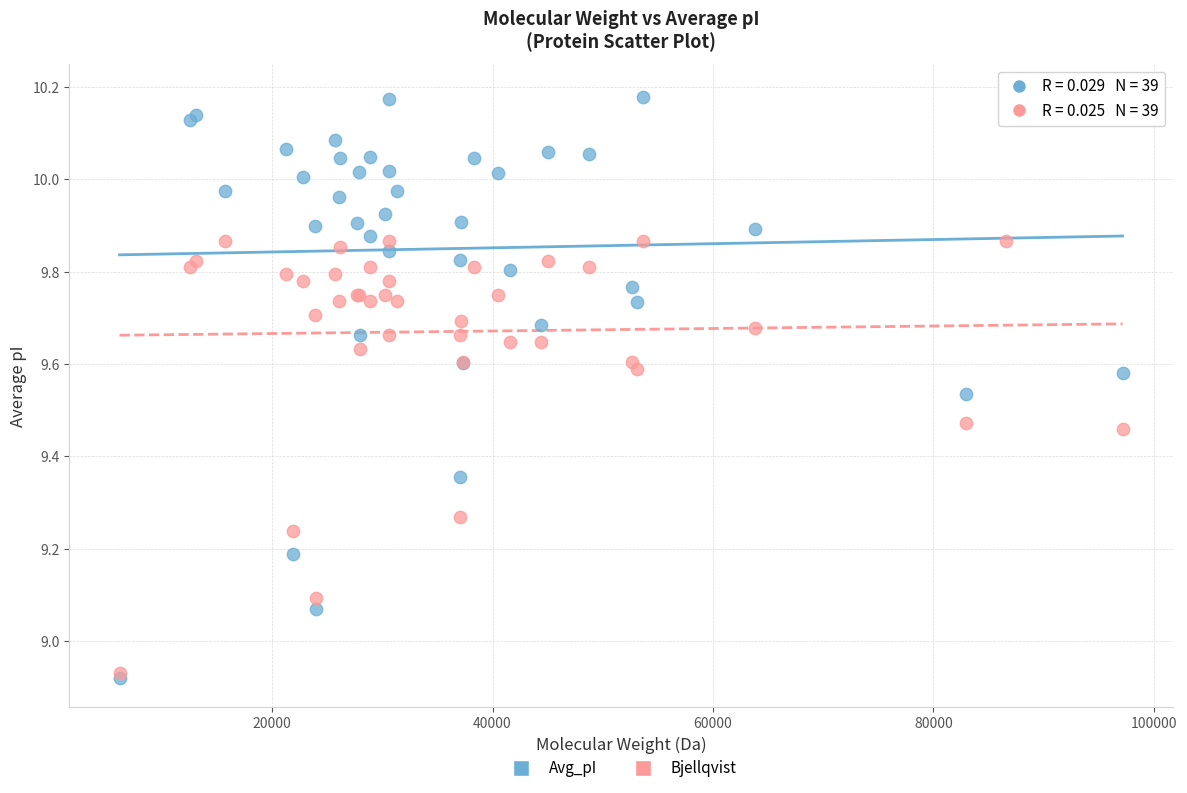

Which series reaches the maximum Y coordinate?

Avg_pI